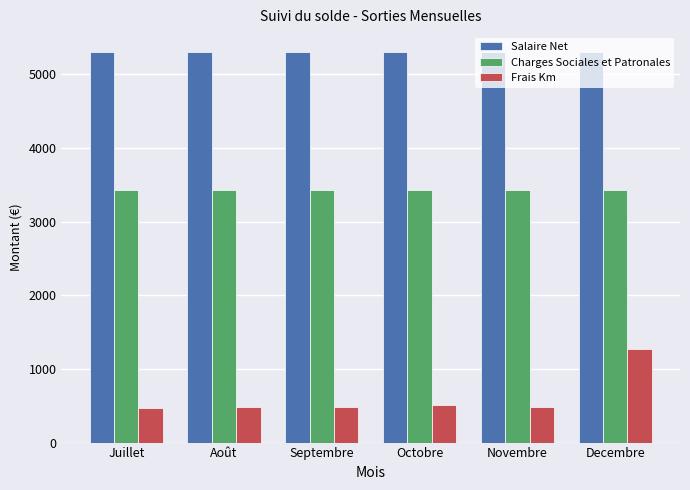

What value does the Frais Km series have at Decembre?

1266.3